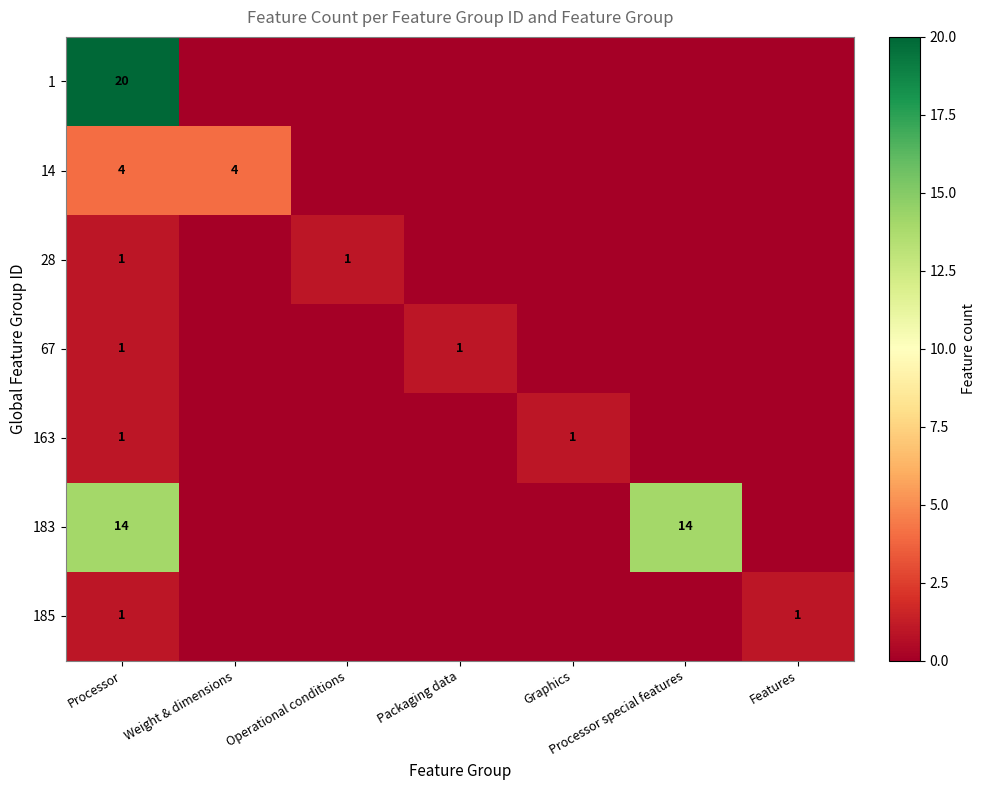

Is it true that 183 equals 24 at Processor special features?

False